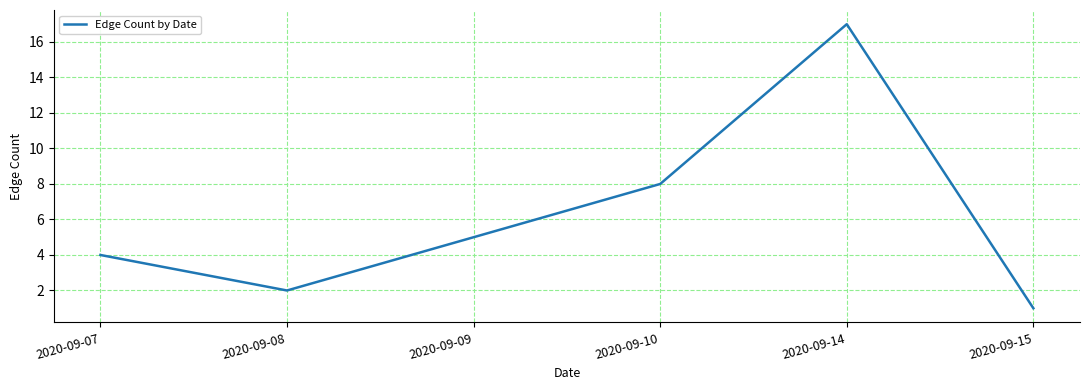

Is it true that the value at 2020-09-10 is 8?

True